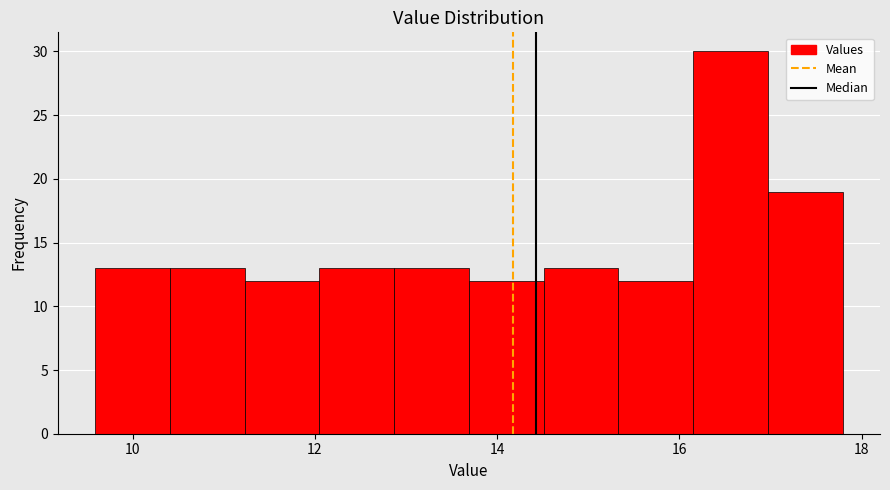

Reading left to right, transcribe this chart: for each bar, give the range it covers on the x-axis and its height. Neither the bar edges nor the heights are printed on the chart, so give them approximately, as read against the axes.

9.6 to 10.4: 13
10.4 to 11.2: 13
11.2 to 12.0: 12
12.0 to 12.8: 13
12.8 to 13.6: 13
13.6 to 14.6: 12
14.6 to 15.4: 13
15.4 to 16.2: 12
16.2 to 17.0: 30
17.0 to 17.8: 19